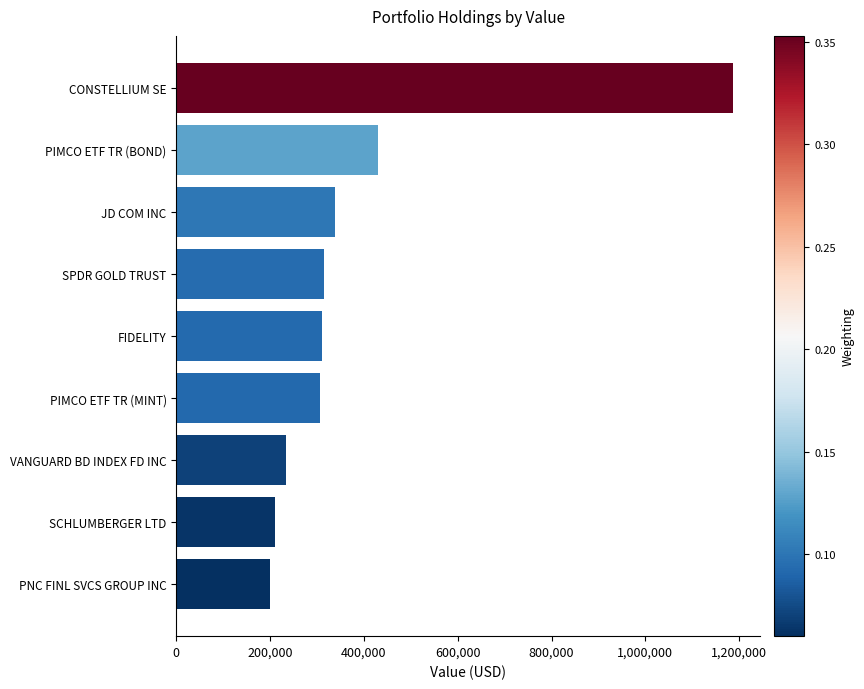

What is the change in value from PIMCO ETF TR (BOND) to SCHLUMBERGER LTD?

-221000